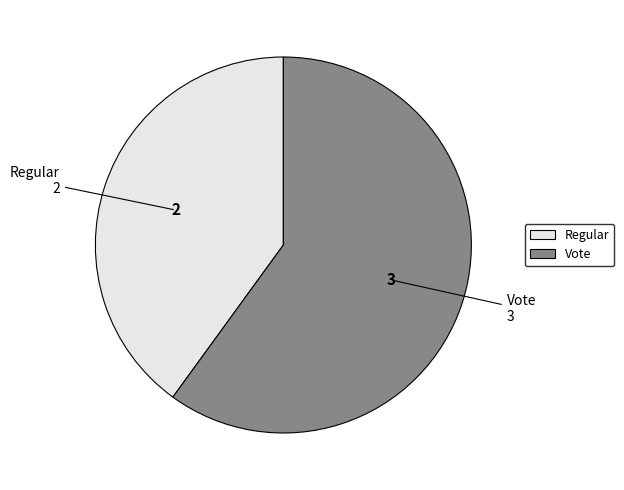

What is the ratio of the value at Vote to the value at Regular?

1.5